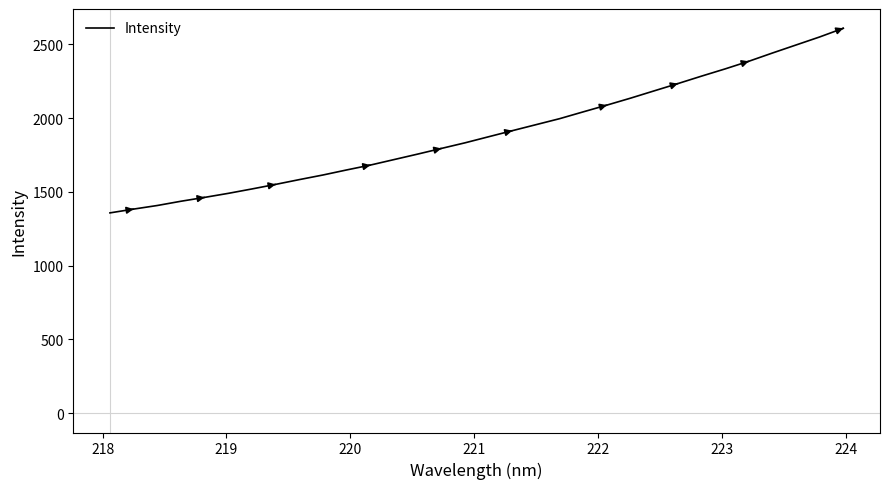

What is the greatest value displayed?

2610.1